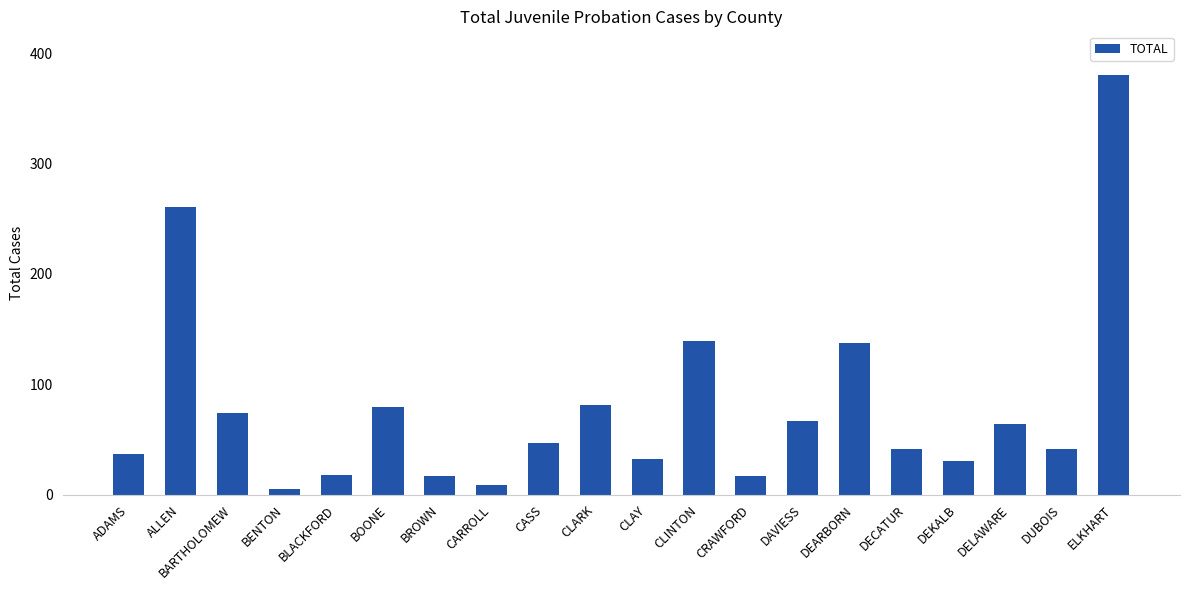

Where is the data nearest to the value 192?

CLINTON